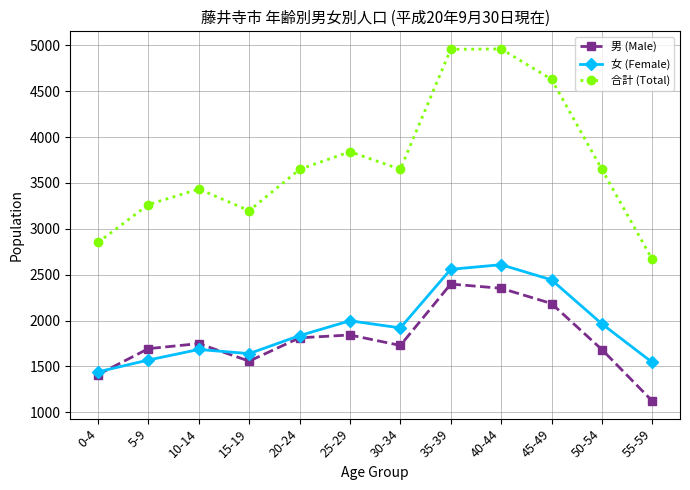

What are all the series names shown in the legend?

男 (Male), 女 (Female), 合計 (Total)